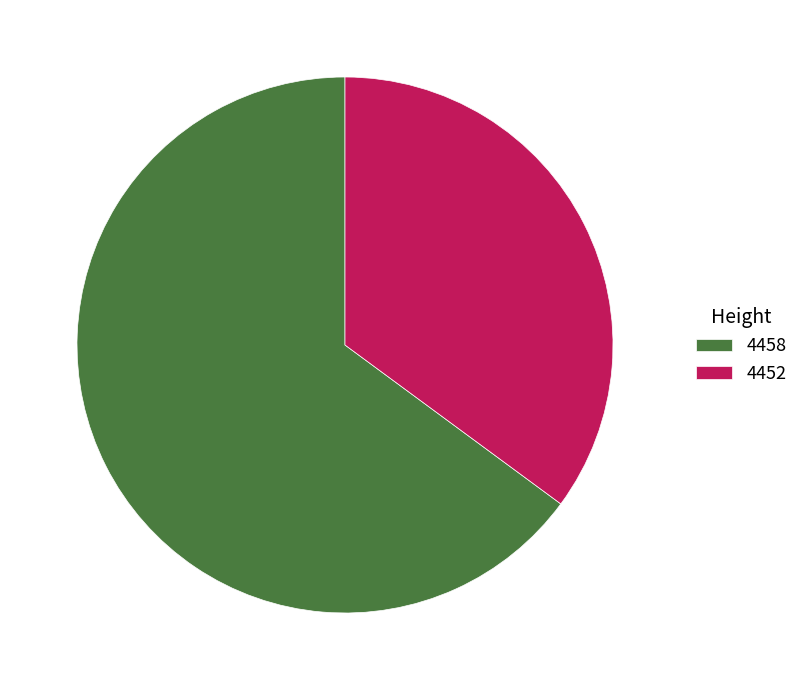

Is it true that 4452 is 47% of the pie?

False